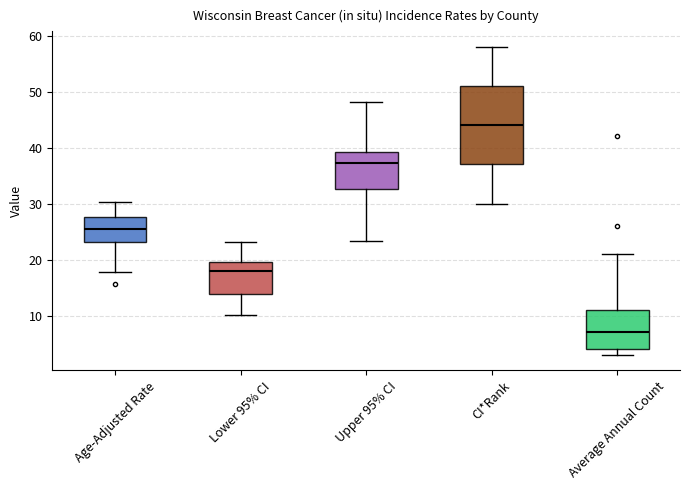

Which box's median line is the lowest?

Average Annual Count